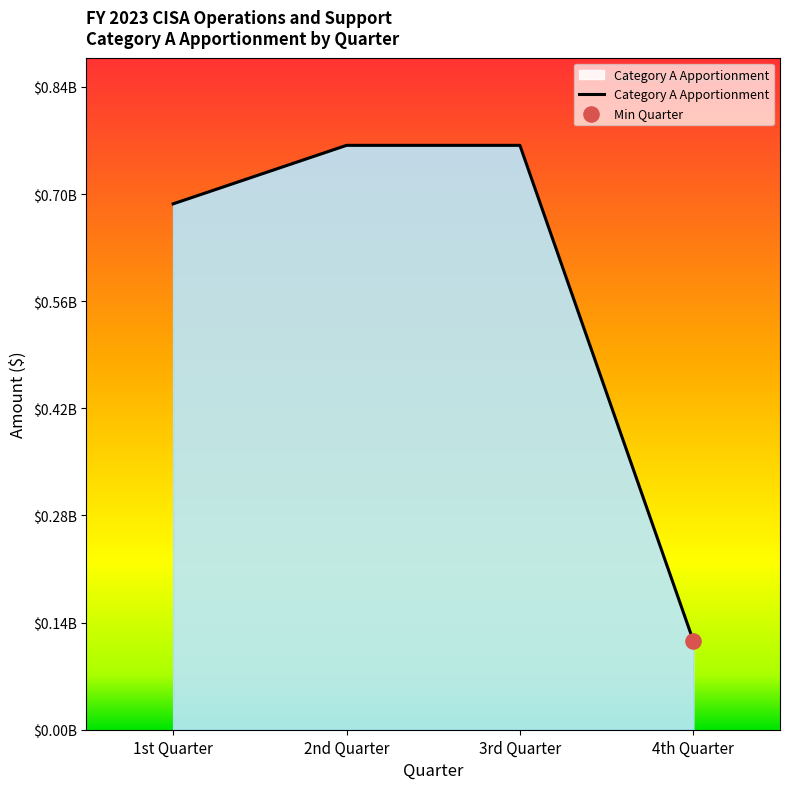

Approximately how many times larger is the value at 2nd Quarter compared to 4th Quarter?

6.6